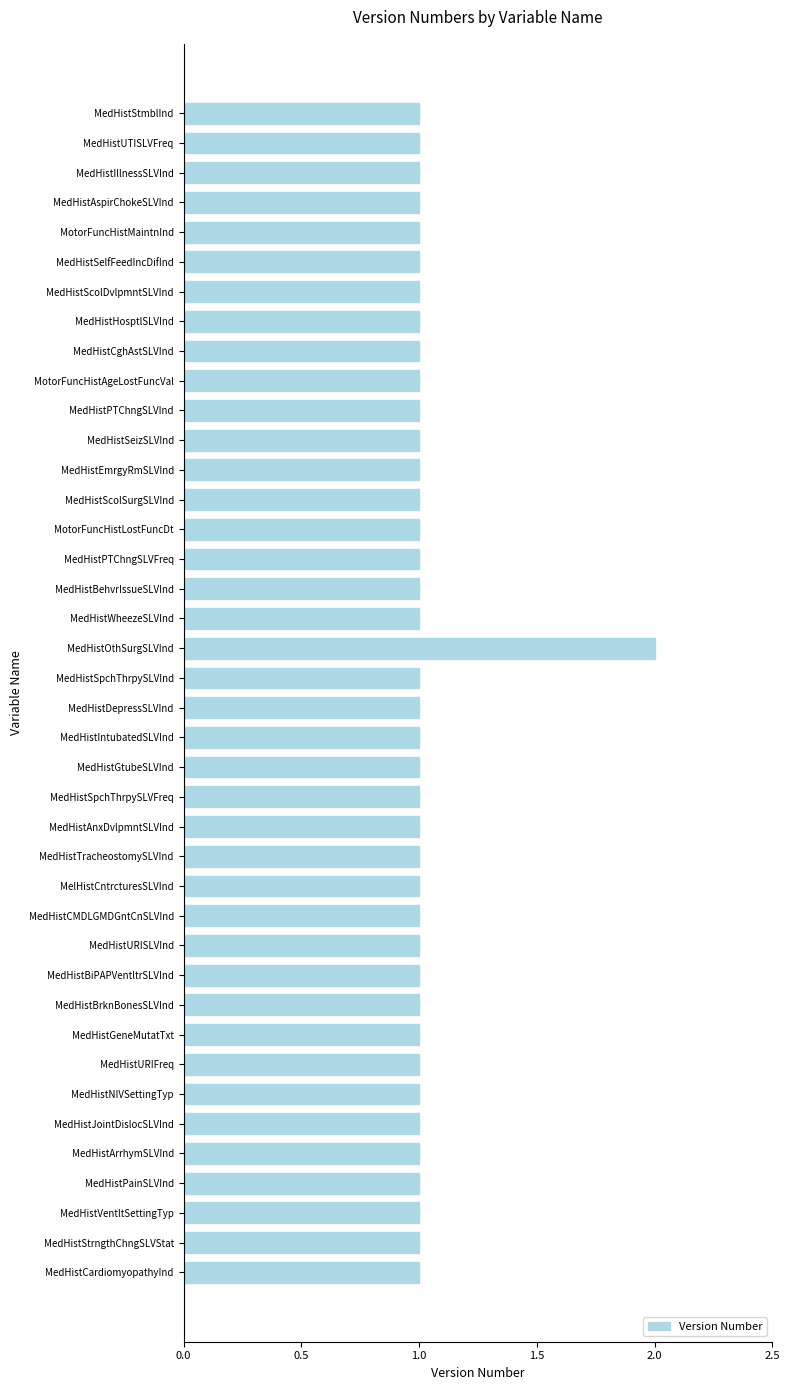

What position from the bottom is MedHistScolSurgSLVInd?

27